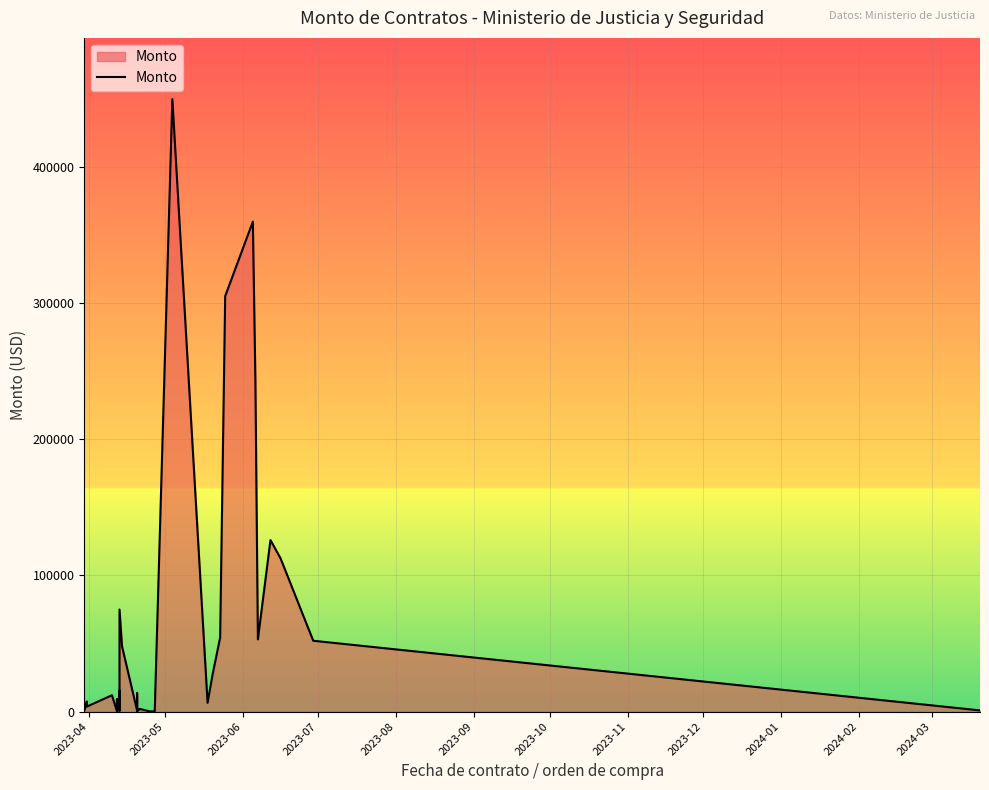

What is the label of the 6th point from the left?

2023-09